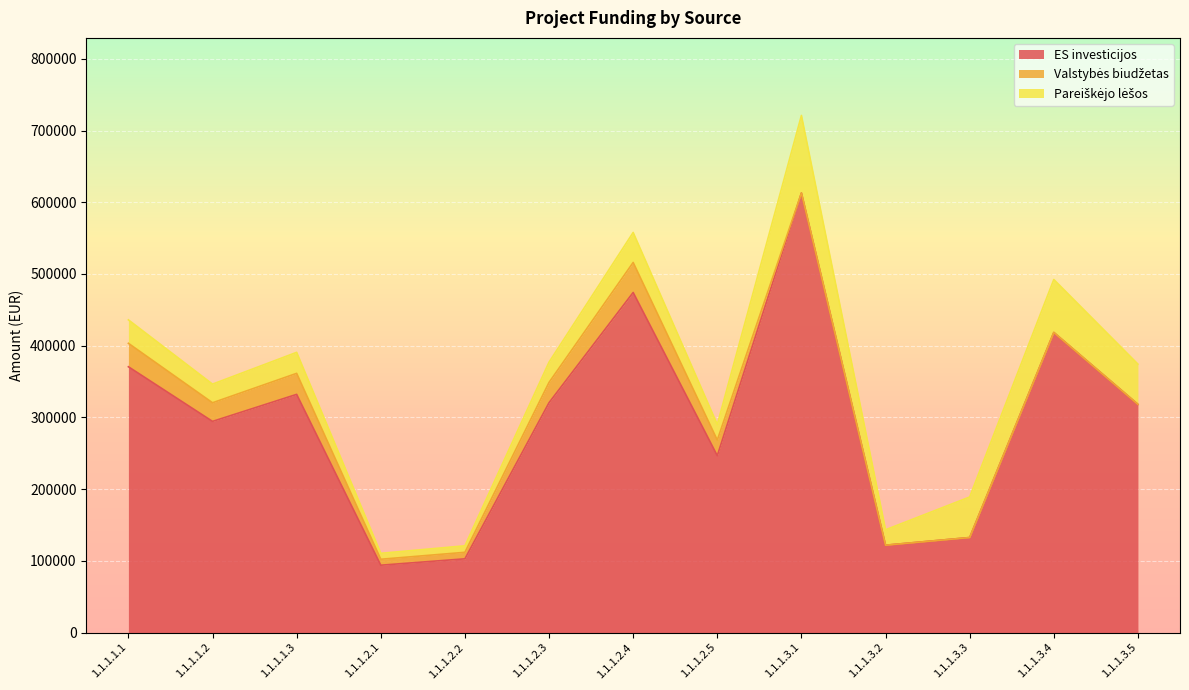

Rank the series at 1.1.1.3.2 from lowest to highest value.

Valstybės biudžetas, Pareiškėjo lėšos, ES investicijos